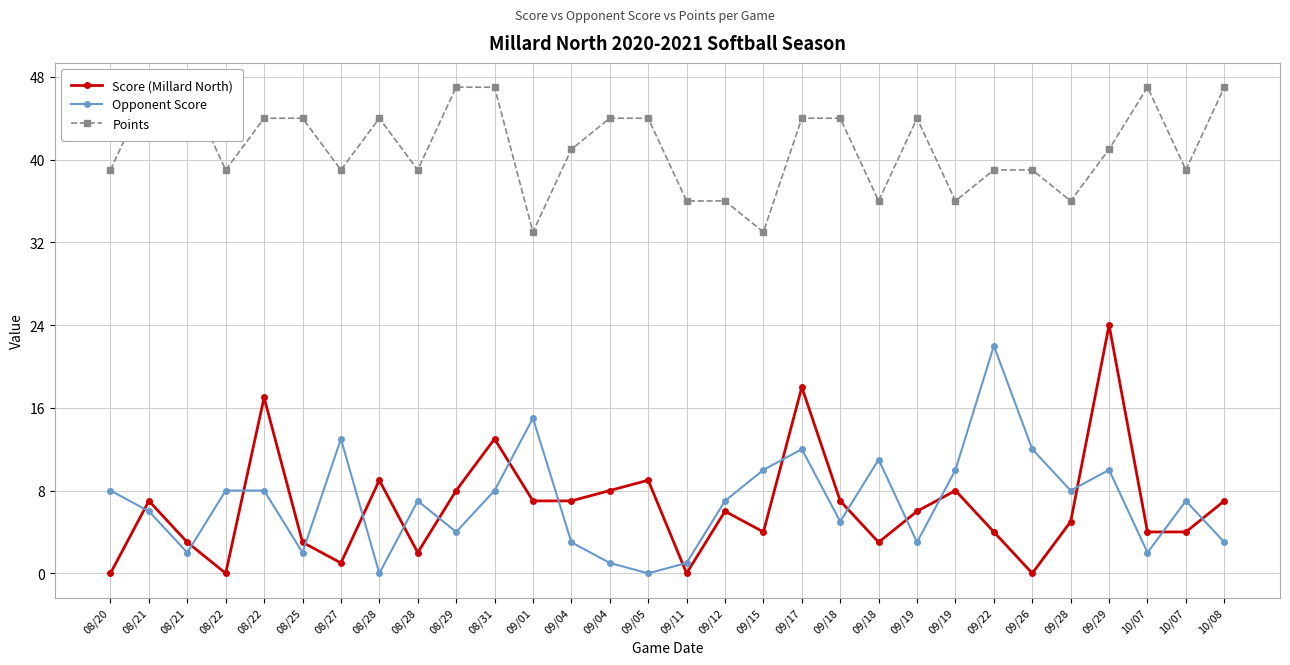

Reading left to right, transcribe all the data shown in this chart.

Score (Millard North): 0	7	3	0	17	3	1	9	2	8	13	7	7	8	9	0	6	4	18	7	3	6	8	4	0	5	24	4	4	7
Opponent Score: 8	6	2	8	8	2	13	0	7	4	8	15	3	1	0	1	7	10	12	5	11	3	10	22	12	8	10	2	7	3
Points: 39	47	47	39	44	44	39	44	39	47	47	33	41	44	44	36	36	33	44	44	36	44	36	39	39	36	41	47	39	47